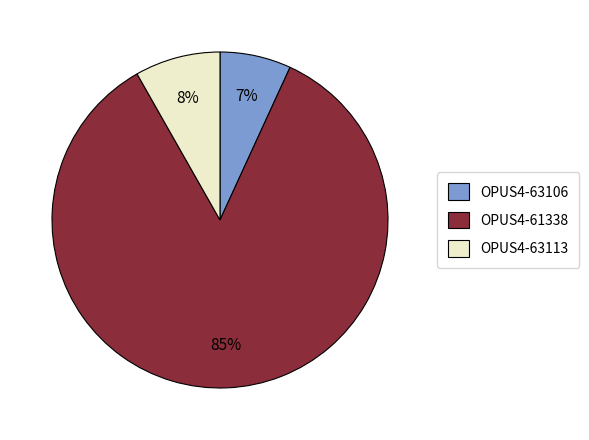

Is the sum of OPUS4-63113 and OPUS4-63106 greater than half?

No